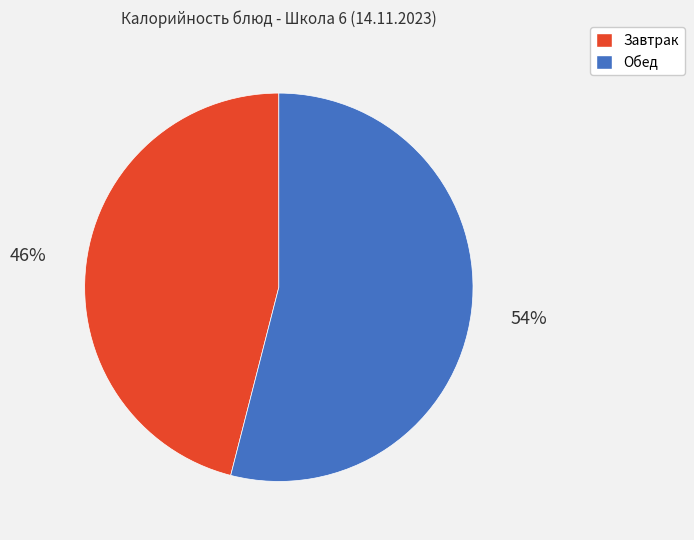

Is there any slice that represents more than half of the pie?

Yes